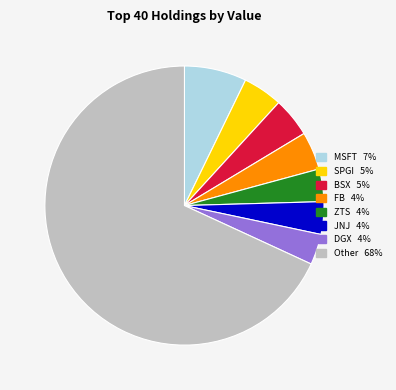

Is there a majority slice in this chart?

Yes